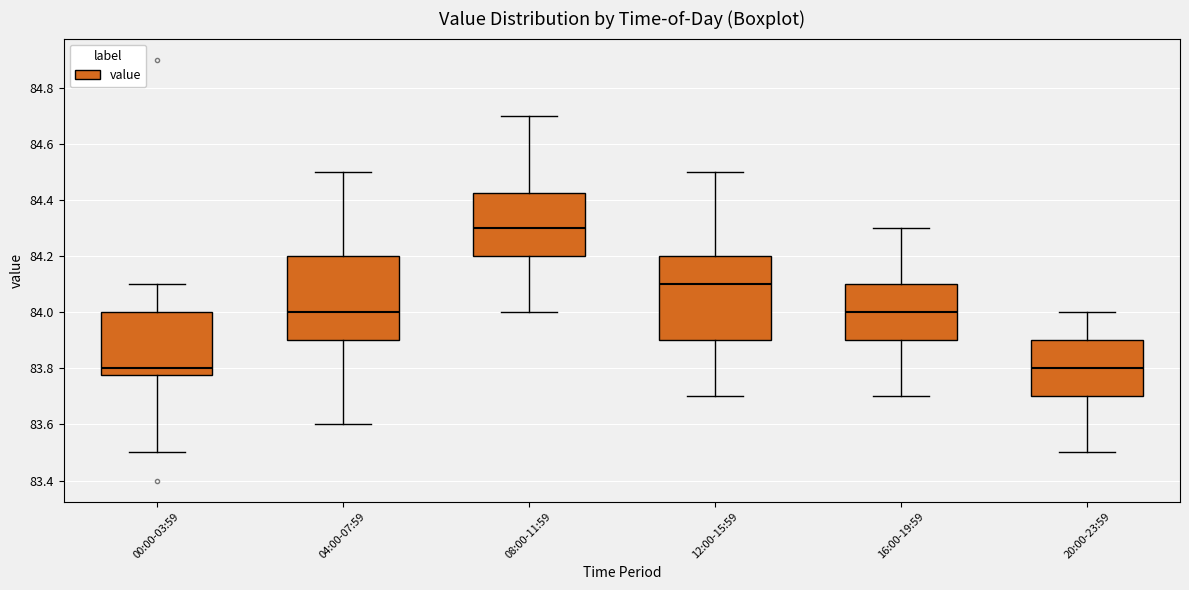

Where is the upper edge of the box for 08:00-11:59 on the y-axis? The values are not printed on the chart, so give them approximately, as read against the axis.

84.42